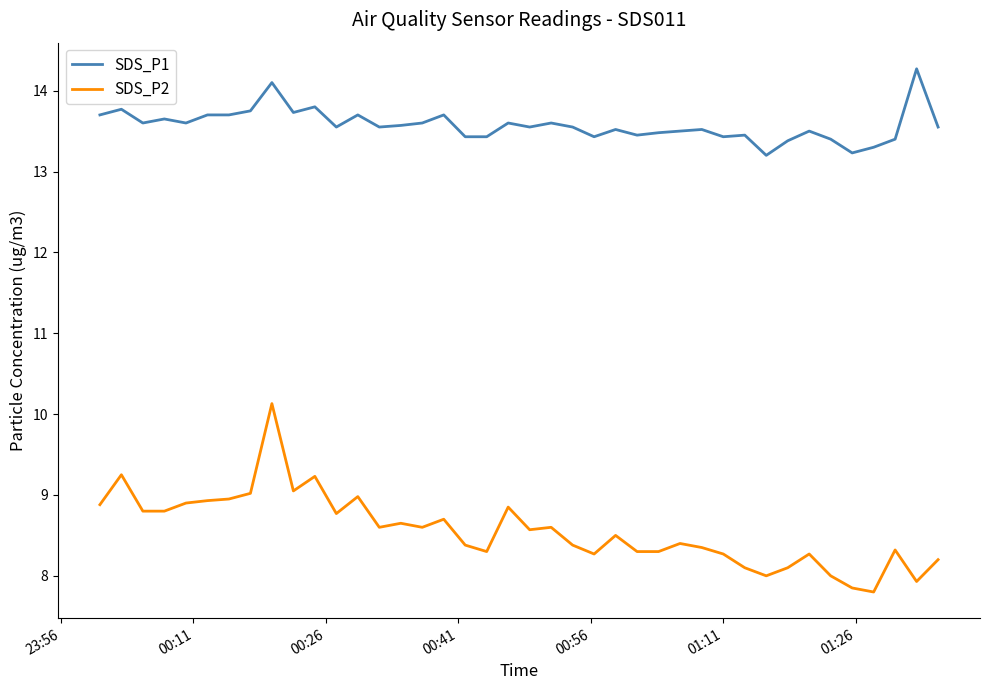

Which series has the widest spread of values?

SDS_P2